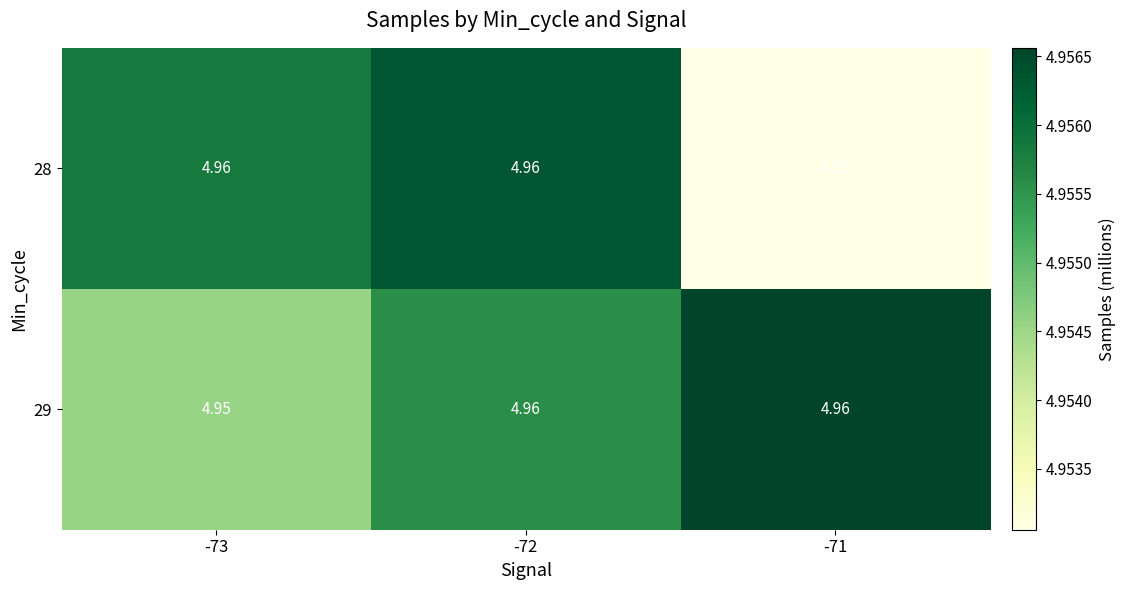

Reading left to right, list all the values displayed in this chart.

28: -73=5.0	-72=5.0	-71=5.0
29: -73=5.0	-72=5.0	-71=5.0